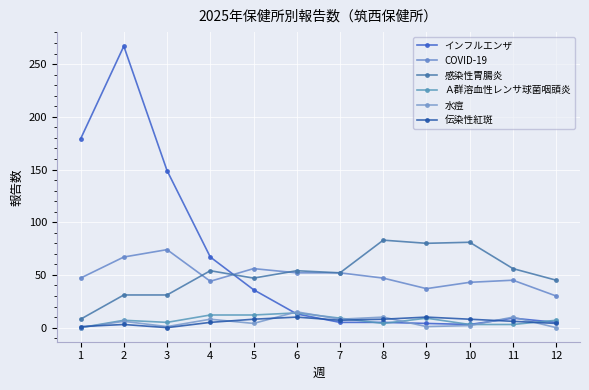

What is the value of the 伝染性紅斑 point at the 10th from the left?

8